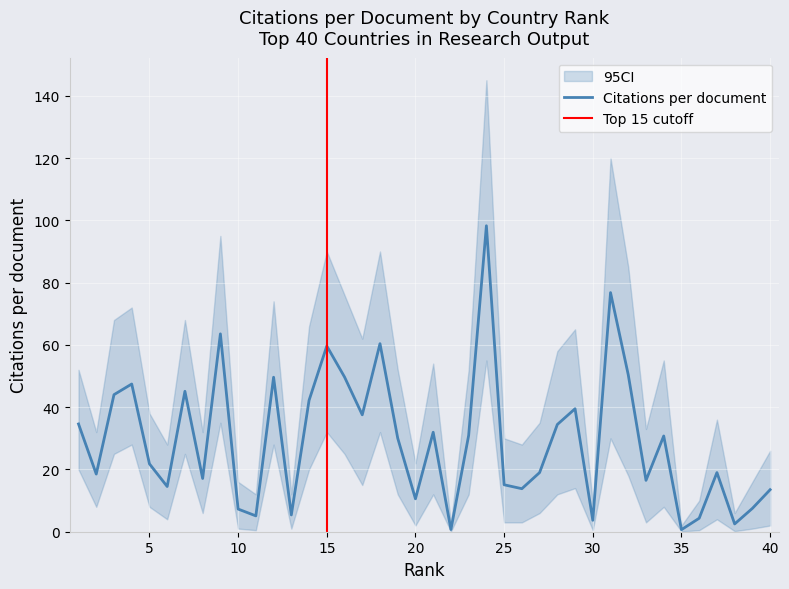

What is the average value of the CI_upper series?

48.1